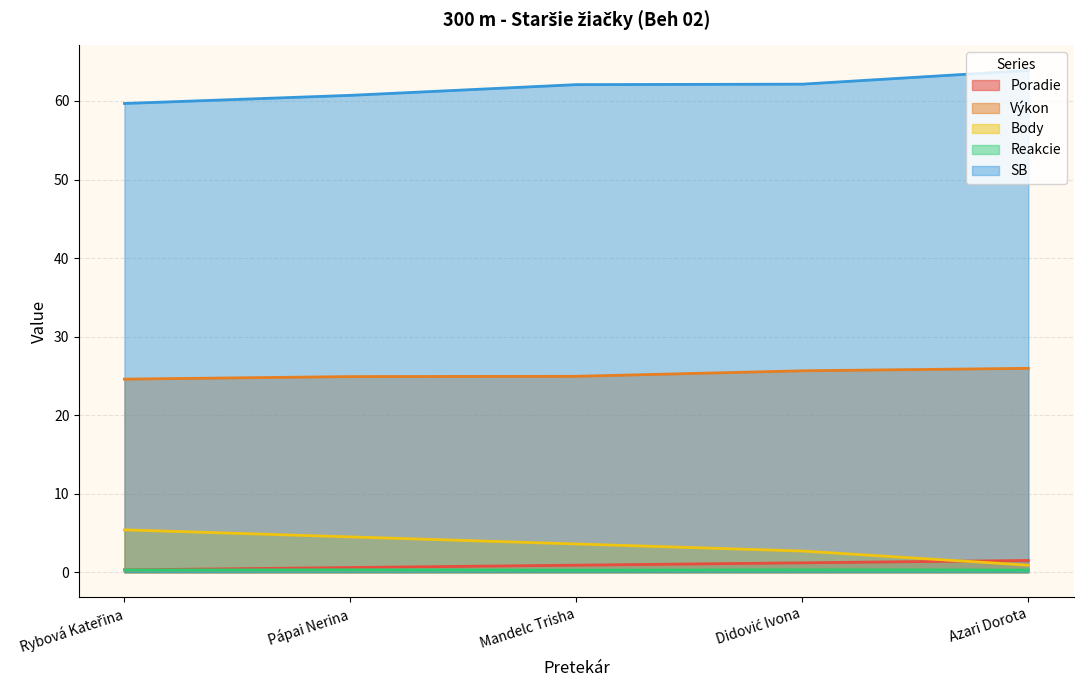

Reading right to left, what are all the values shown in this chart?

Poradie: 1.5	1.2	0.9	0.6	0.3
Výkon: 26.0	25.6	24.9	24.9	24.6
Body: 0.9	2.7	3.6	4.5	5.4
Reakcie: 0.3	0.3	0.3	0.3	0.3
SB: 63.9	62.1	62.1	60.7	59.7